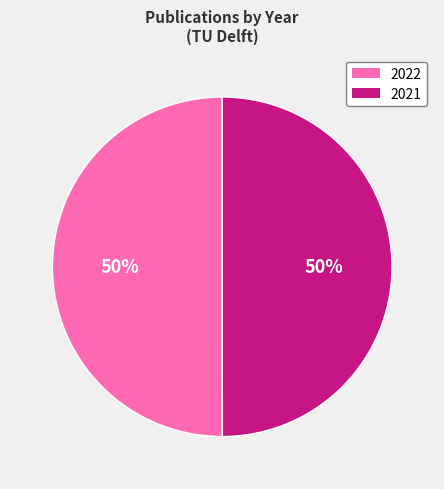

To the nearest percent, what is the average slice percentage?

50%